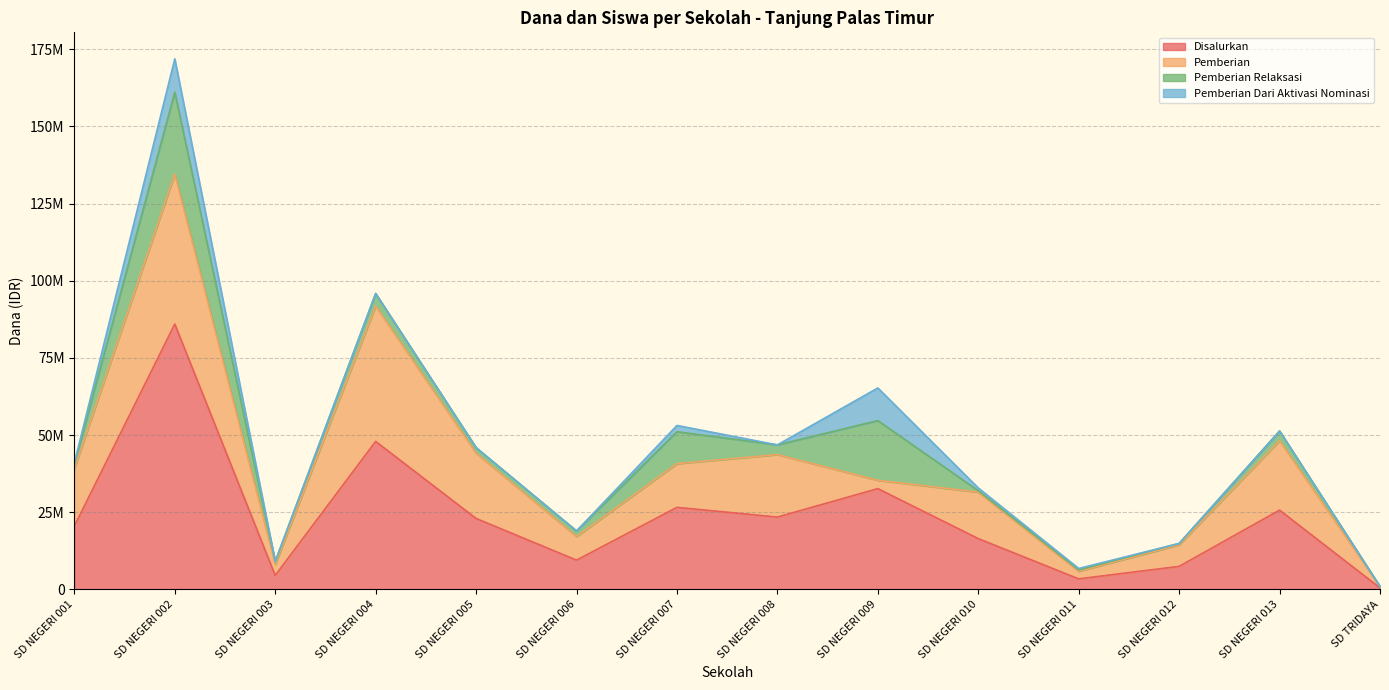

How many values in the Disalurkan series exceed 22950000?

6